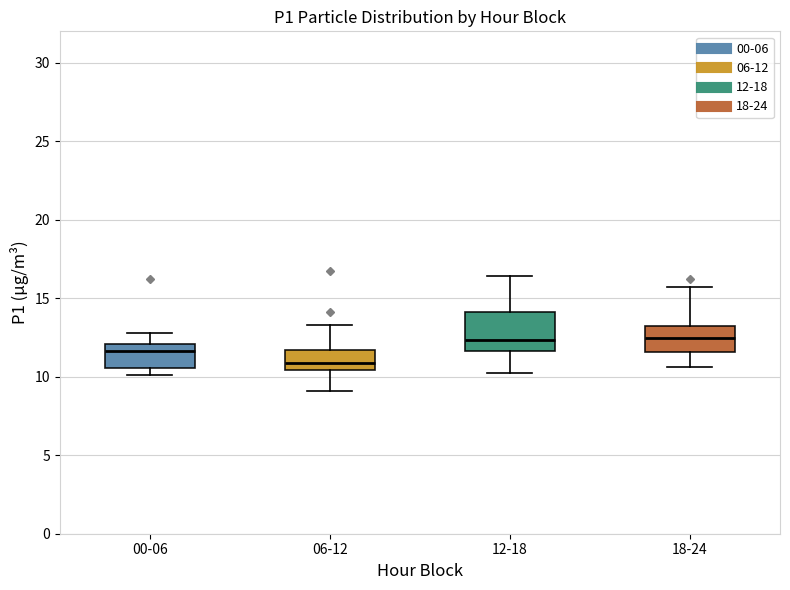

Reading left to right, transcribe this box plot: for each box, give where its median line is, the range the box spans, and where its two whiskers end, as read against the y-axis. The values are not printed on the chart, so give them approximately, as read against the axis.

00-06: median 11.5, box 10.5 to 12.0, whiskers 10.0 to 13.0
06-12: median 11.0, box 10.5 to 11.5, whiskers 9.0 to 13.5
12-18: median 12.5, box 11.5 to 14.0, whiskers 10.0 to 16.5
18-24: median 12.5, box 11.5 to 13.5, whiskers 10.5 to 15.5